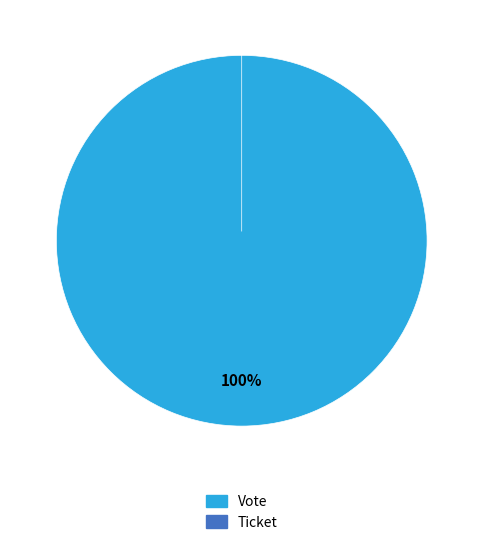

Is the sum of Vote and Ticket greater than half?

Yes